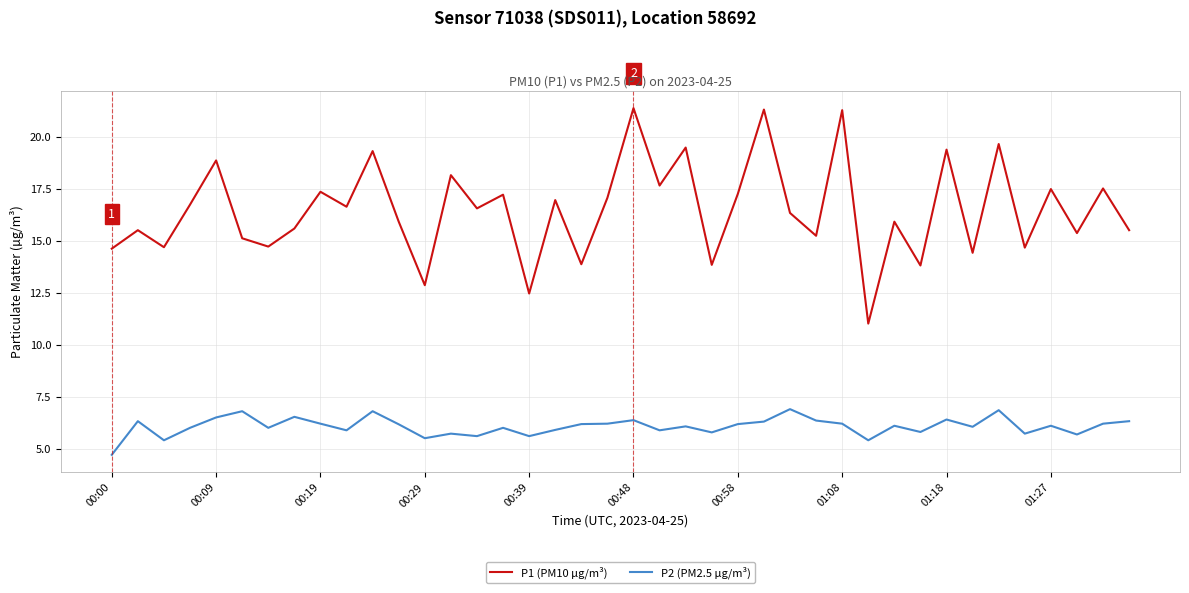

What is the difference between the maximum and minimum values in the P1 (PM10 µg/m³) series?

10.4